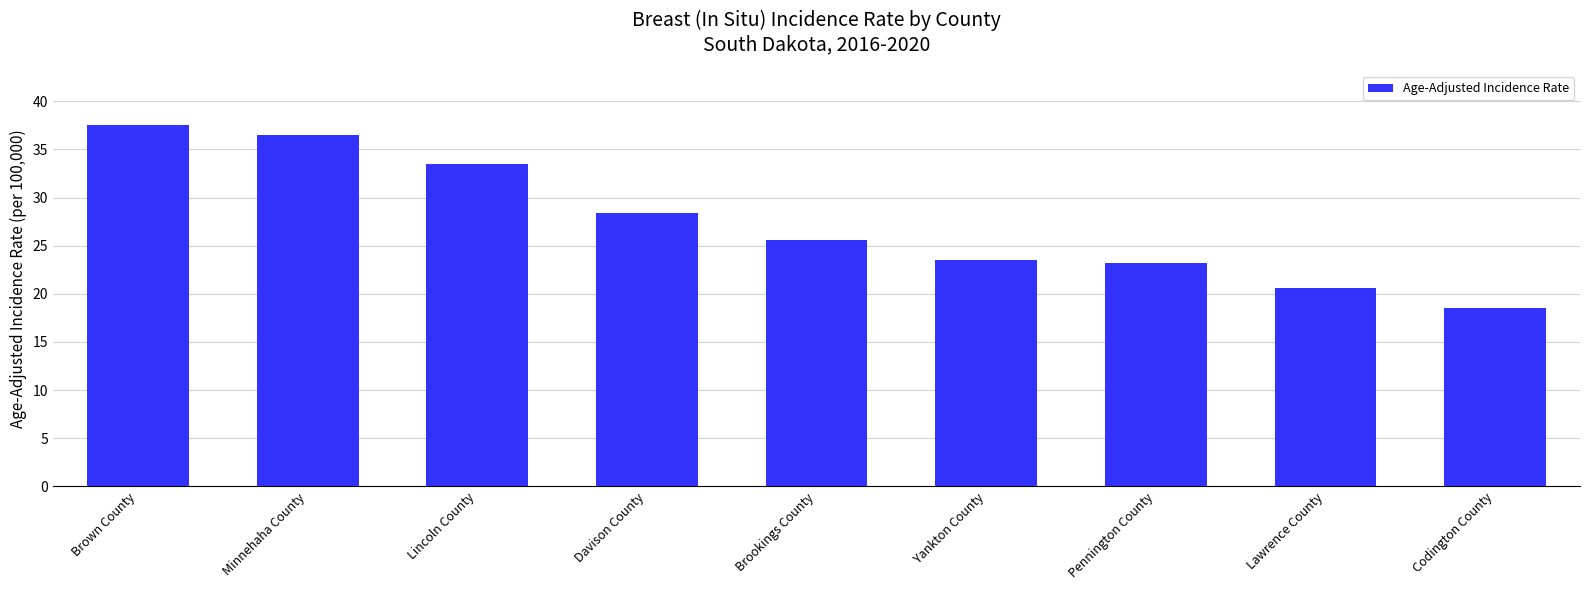

Where is the data nearest to the value 28?

Davison County